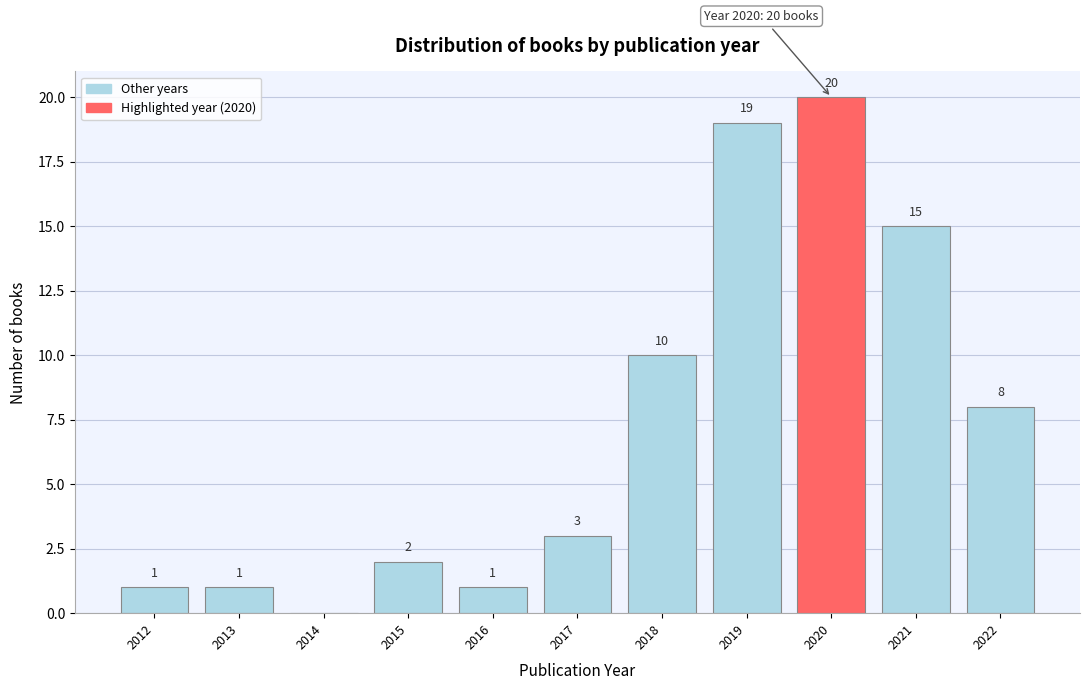

Reading left to right, what are all the values shown in this chart?

2012=1	2013=1	2014=0	2015=2	2016=1	2017=3	2018=10	2019=19	2020=20	2021=15	2022=8